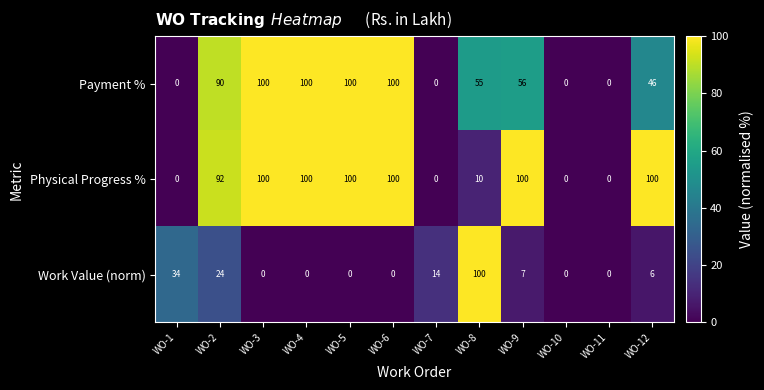

How many data points does each series have?

12